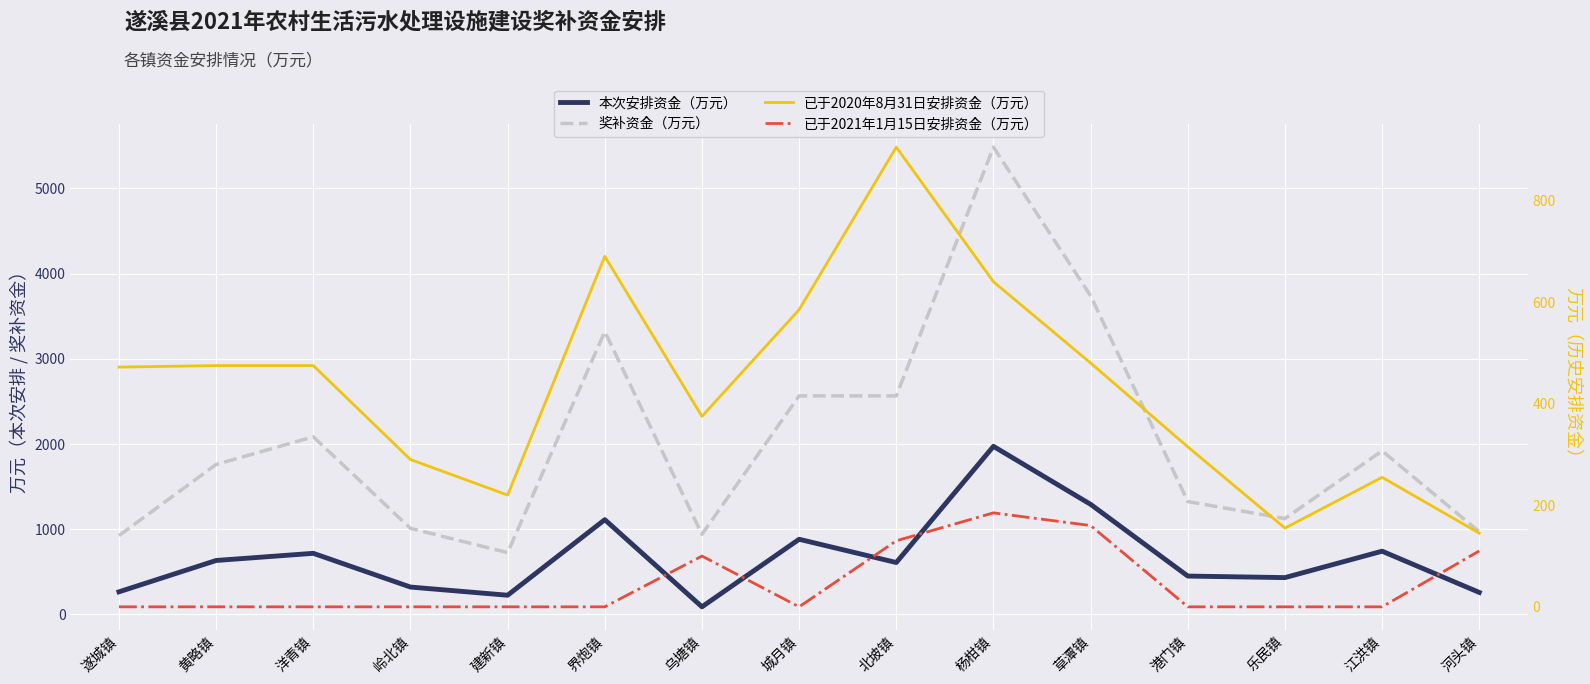

Rank the series by their maximum value, from lowest to highest.

已于2021年1月15日安排资金（万元）, 已于2020年8月31日安排资金（万元）, 本次安排资金（万元）, 奖补资金（万元）